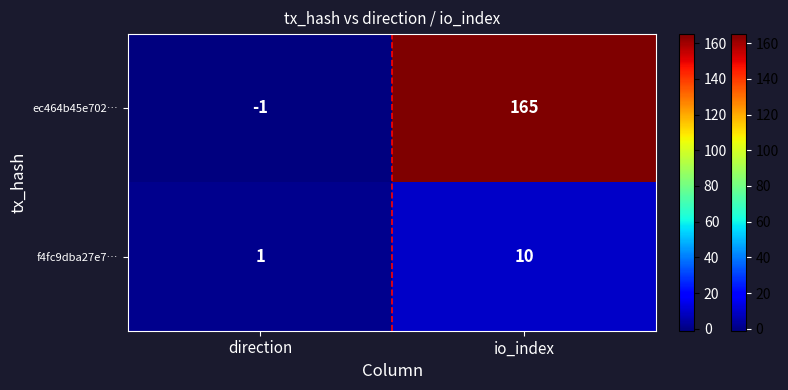

At which category does the chart reach its minimum across all series?

direction